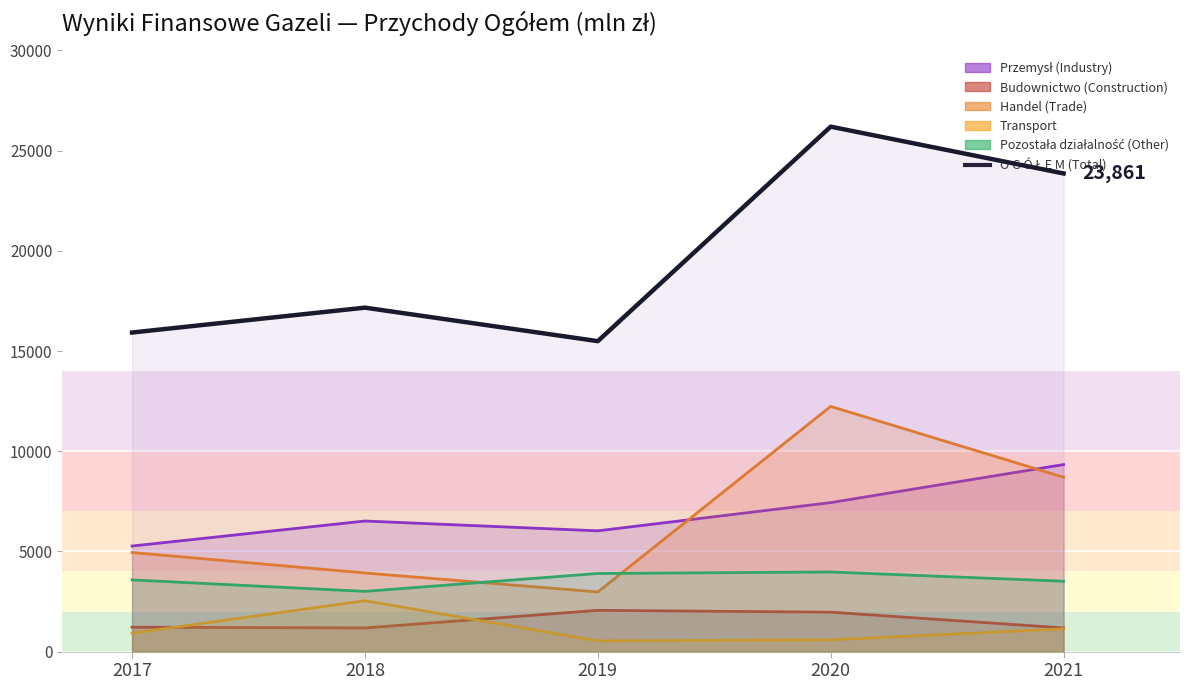

What is the ratio of the value at 2017 to the value at 2021?

0.7